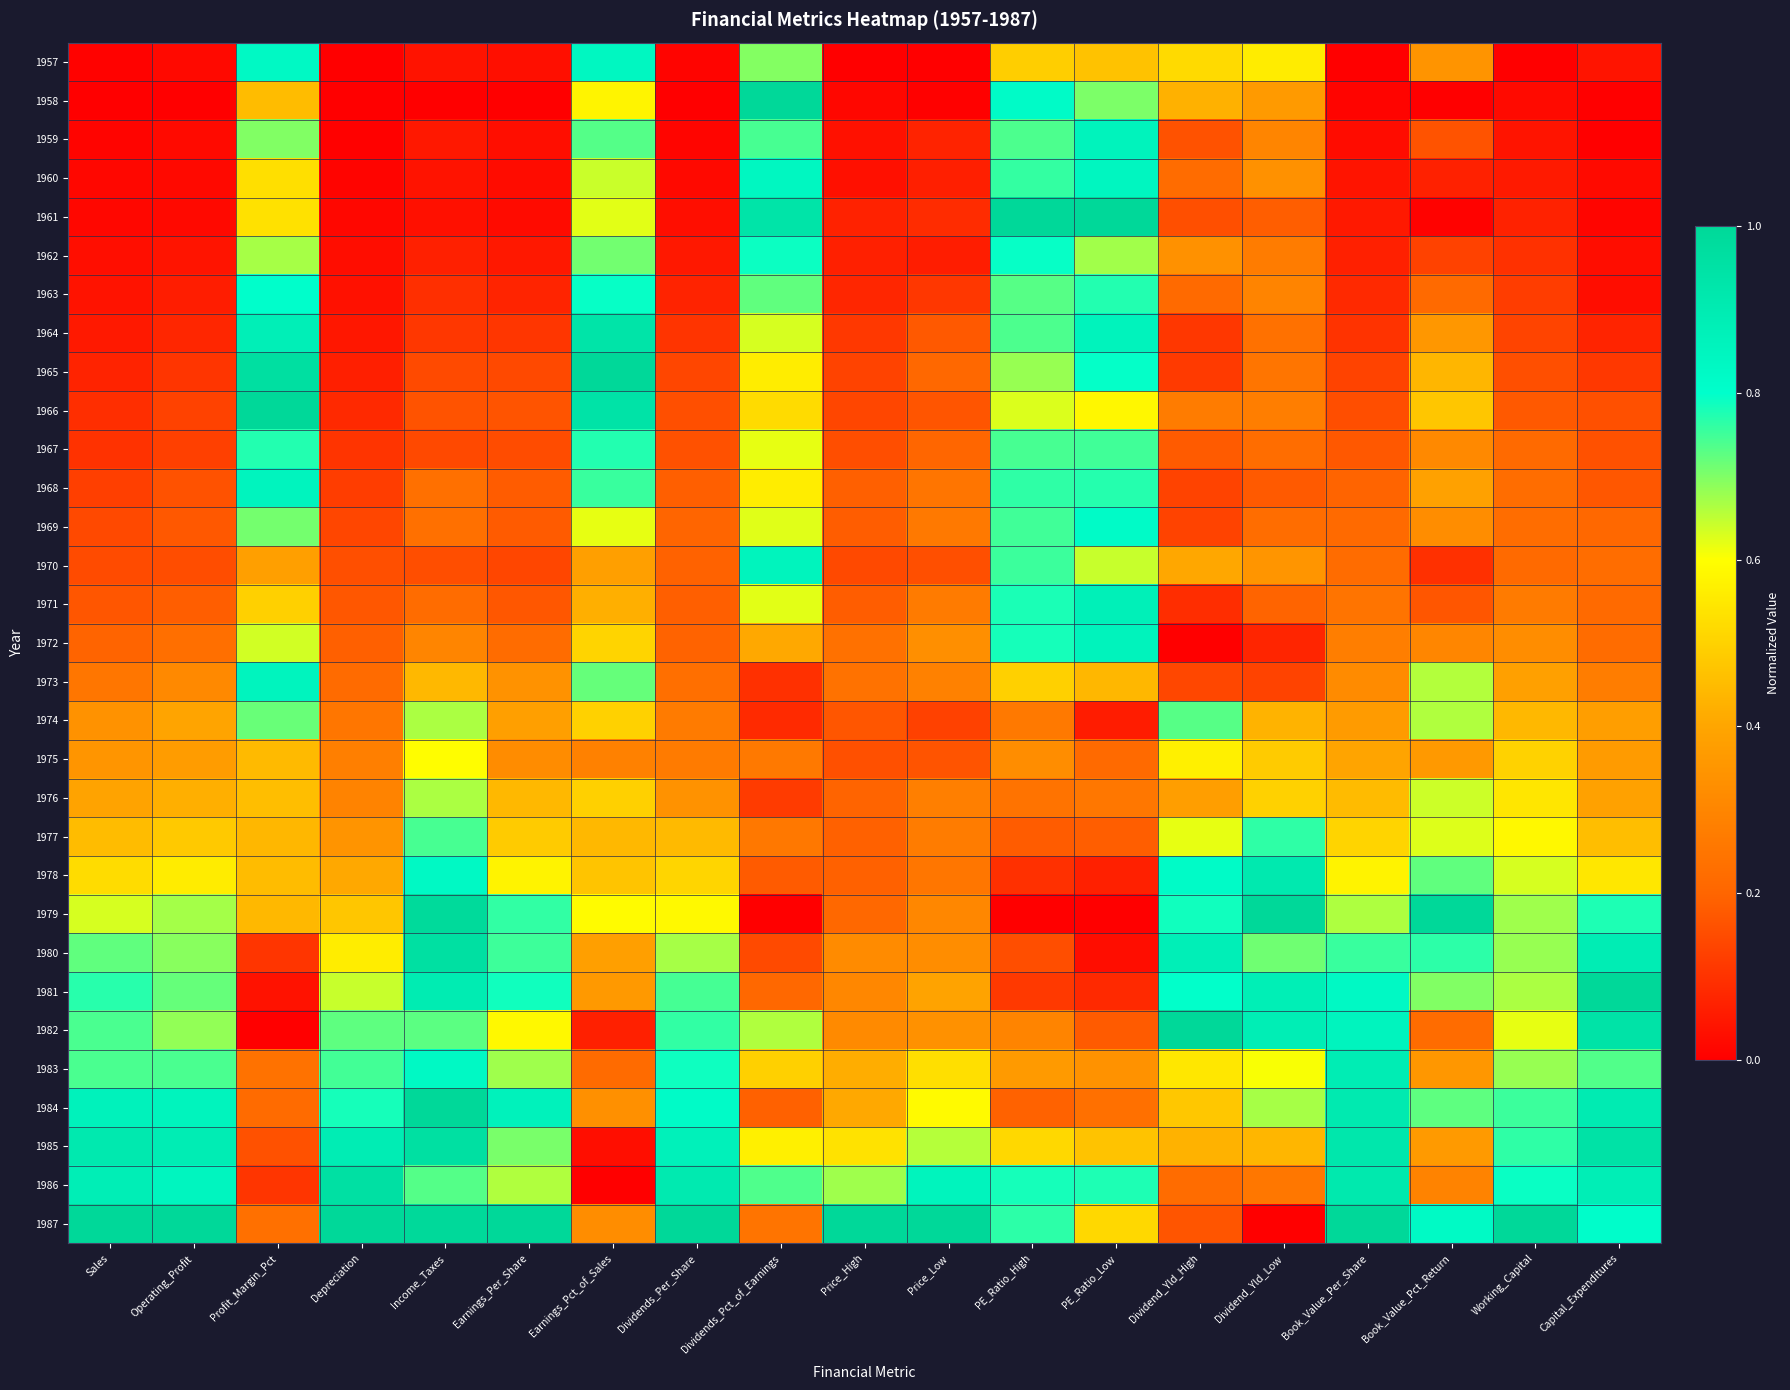

Reading right to left, what are all the values shown in this chart?

1957: Capital_Expenditures=0.0	Working_Capital=0.0	Book_Value_Pct_Return=0.3	Book_Value_Per_Share=0.0	Dividend_Yld_Low=0.6	Dividend_Yld_High=0.5	PE_Ratio_Low=0.5	PE_Ratio_High=0.5	Price_Low=0.0	Price_High=0.0	Dividends_Pct_of_Earnings=0.7	Dividends_Per_Share=0.0	Earnings_Pct_of_Sales=0.8	Earnings_Per_Share=0.0	Income_Taxes=0.0	Depreciation=0.0	Profit_Margin_Pct=0.8	Operating_Profit=0.0	Sales=0.0
1958: Capital_Expenditures=0.0	Working_Capital=0.0	Book_Value_Pct_Return=0.0	Book_Value_Per_Share=0.0	Dividend_Yld_Low=0.4	Dividend_Yld_High=0.4	PE_Ratio_Low=0.7	PE_Ratio_High=0.8	Price_Low=0.0	Price_High=0.0	Dividends_Pct_of_Earnings=1.0	Dividends_Per_Share=0.0	Earnings_Pct_of_Sales=0.6	Earnings_Per_Share=0.0	Income_Taxes=0.0	Depreciation=0.0	Profit_Margin_Pct=0.5	Operating_Profit=0.0	Sales=0.0
1959: Capital_Expenditures=0.0	Working_Capital=0.0	Book_Value_Pct_Return=0.2	Book_Value_Per_Share=0.0	Dividend_Yld_Low=0.3	Dividend_Yld_High=0.2	PE_Ratio_Low=0.9	PE_Ratio_High=0.7	Price_Low=0.1	Price_High=0.0	Dividends_Pct_of_Earnings=0.7	Dividends_Per_Share=0.0	Earnings_Pct_of_Sales=0.7	Earnings_Per_Share=0.0	Income_Taxes=0.1	Depreciation=0.0	Profit_Margin_Pct=0.7	Operating_Profit=0.0	Sales=0.0
1960: Capital_Expenditures=0.0	Working_Capital=0.1	Book_Value_Pct_Return=0.1	Book_Value_Per_Share=0.0	Dividend_Yld_Low=0.3	Dividend_Yld_High=0.2	PE_Ratio_Low=0.8	PE_Ratio_High=0.8	Price_Low=0.1	Price_High=0.0	Dividends_Pct_of_Earnings=0.8	Dividends_Per_Share=0.0	Earnings_Pct_of_Sales=0.6	Earnings_Per_Share=0.0	Income_Taxes=0.0	Depreciation=0.0	Profit_Margin_Pct=0.5	Operating_Profit=0.0	Sales=0.0
1961: Capital_Expenditures=0.0	Working_Capital=0.1	Book_Value_Pct_Return=0.0	Book_Value_Per_Share=0.1	Dividend_Yld_Low=0.2	Dividend_Yld_High=0.2	PE_Ratio_Low=1.0	PE_Ratio_High=1.0	Price_Low=0.1	Price_High=0.1	Dividends_Pct_of_Earnings=0.9	Dividends_Per_Share=0.0	Earnings_Pct_of_Sales=0.6	Earnings_Per_Share=0.0	Income_Taxes=0.0	Depreciation=0.0	Profit_Margin_Pct=0.5	Operating_Profit=0.0	Sales=0.0
1962: Capital_Expenditures=0.0	Working_Capital=0.1	Book_Value_Pct_Return=0.1	Book_Value_Per_Share=0.1	Dividend_Yld_Low=0.3	Dividend_Yld_High=0.3	PE_Ratio_Low=0.7	PE_Ratio_High=0.8	Price_Low=0.1	Price_High=0.1	Dividends_Pct_of_Earnings=0.8	Dividends_Per_Share=0.0	Earnings_Pct_of_Sales=0.7	Earnings_Per_Share=0.1	Income_Taxes=0.1	Depreciation=0.0	Profit_Margin_Pct=0.7	Operating_Profit=0.0	Sales=0.0
1963: Capital_Expenditures=0.0	Working_Capital=0.1	Book_Value_Pct_Return=0.2	Book_Value_Per_Share=0.1	Dividend_Yld_Low=0.3	Dividend_Yld_High=0.2	PE_Ratio_Low=0.8	PE_Ratio_High=0.7	Price_Low=0.1	Price_High=0.1	Dividends_Pct_of_Earnings=0.7	Dividends_Per_Share=0.1	Earnings_Pct_of_Sales=0.8	Earnings_Per_Share=0.1	Income_Taxes=0.1	Depreciation=0.0	Profit_Margin_Pct=0.8	Operating_Profit=0.1	Sales=0.0
1964: Capital_Expenditures=0.1	Working_Capital=0.1	Book_Value_Pct_Return=0.4	Book_Value_Per_Share=0.1	Dividend_Yld_Low=0.2	Dividend_Yld_High=0.1	PE_Ratio_Low=0.9	PE_Ratio_High=0.7	Price_Low=0.2	Price_High=0.1	Dividends_Pct_of_Earnings=0.6	Dividends_Per_Share=0.1	Earnings_Pct_of_Sales=0.9	Earnings_Per_Share=0.1	Income_Taxes=0.1	Depreciation=0.0	Profit_Margin_Pct=0.9	Operating_Profit=0.1	Sales=0.1
1965: Capital_Expenditures=0.1	Working_Capital=0.2	Book_Value_Pct_Return=0.4	Book_Value_Per_Share=0.1	Dividend_Yld_Low=0.2	Dividend_Yld_High=0.1	PE_Ratio_Low=0.8	PE_Ratio_High=0.7	Price_Low=0.2	Price_High=0.1	Dividends_Pct_of_Earnings=0.6	Dividends_Per_Share=0.1	Earnings_Pct_of_Sales=1.0	Earnings_Per_Share=0.1	Income_Taxes=0.1	Depreciation=0.1	Profit_Margin_Pct=1.0	Operating_Profit=0.1	Sales=0.1
1966: Capital_Expenditures=0.2	Working_Capital=0.2	Book_Value_Pct_Return=0.5	Book_Value_Per_Share=0.2	Dividend_Yld_Low=0.3	Dividend_Yld_High=0.3	PE_Ratio_Low=0.6	PE_Ratio_High=0.6	Price_Low=0.2	Price_High=0.1	Dividends_Pct_of_Earnings=0.5	Dividends_Per_Share=0.2	Earnings_Pct_of_Sales=0.9	Earnings_Per_Share=0.2	Income_Taxes=0.2	Depreciation=0.1	Profit_Margin_Pct=1.0	Operating_Profit=0.1	Sales=0.1
1967: Capital_Expenditures=0.2	Working_Capital=0.2	Book_Value_Pct_Return=0.3	Book_Value_Per_Share=0.2	Dividend_Yld_Low=0.2	Dividend_Yld_High=0.2	PE_Ratio_Low=0.7	PE_Ratio_High=0.7	Price_Low=0.2	Price_High=0.2	Dividends_Pct_of_Earnings=0.6	Dividends_Per_Share=0.2	Earnings_Pct_of_Sales=0.8	Earnings_Per_Share=0.2	Income_Taxes=0.1	Depreciation=0.1	Profit_Margin_Pct=0.8	Operating_Profit=0.1	Sales=0.1
1968: Capital_Expenditures=0.2	Working_Capital=0.2	Book_Value_Pct_Return=0.4	Book_Value_Per_Share=0.2	Dividend_Yld_Low=0.2	Dividend_Yld_High=0.1	PE_Ratio_Low=0.8	PE_Ratio_High=0.8	Price_Low=0.2	Price_High=0.2	Dividends_Pct_of_Earnings=0.6	Dividends_Per_Share=0.2	Earnings_Pct_of_Sales=0.8	Earnings_Per_Share=0.2	Income_Taxes=0.2	Depreciation=0.1	Profit_Margin_Pct=0.9	Operating_Profit=0.2	Sales=0.1
1969: Capital_Expenditures=0.2	Working_Capital=0.2	Book_Value_Pct_Return=0.3	Book_Value_Per_Share=0.2	Dividend_Yld_Low=0.2	Dividend_Yld_High=0.1	PE_Ratio_Low=0.8	PE_Ratio_High=0.7	Price_Low=0.3	Price_High=0.2	Dividends_Pct_of_Earnings=0.6	Dividends_Per_Share=0.2	Earnings_Pct_of_Sales=0.6	Earnings_Per_Share=0.2	Income_Taxes=0.2	Depreciation=0.1	Profit_Margin_Pct=0.7	Operating_Profit=0.2	Sales=0.1
1970: Capital_Expenditures=0.2	Working_Capital=0.2	Book_Value_Pct_Return=0.1	Book_Value_Per_Share=0.2	Dividend_Yld_Low=0.3	Dividend_Yld_High=0.4	PE_Ratio_Low=0.6	PE_Ratio_High=0.8	Price_Low=0.2	Price_High=0.1	Dividends_Pct_of_Earnings=0.9	Dividends_Per_Share=0.2	Earnings_Pct_of_Sales=0.4	Earnings_Per_Share=0.1	Income_Taxes=0.2	Depreciation=0.2	Profit_Margin_Pct=0.4	Operating_Profit=0.2	Sales=0.1
1971: Capital_Expenditures=0.2	Working_Capital=0.3	Book_Value_Pct_Return=0.2	Book_Value_Per_Share=0.2	Dividend_Yld_Low=0.2	Dividend_Yld_High=0.1	PE_Ratio_Low=0.9	PE_Ratio_High=0.8	Price_Low=0.3	Price_High=0.2	Dividends_Pct_of_Earnings=0.6	Dividends_Per_Share=0.2	Earnings_Pct_of_Sales=0.4	Earnings_Per_Share=0.2	Income_Taxes=0.2	Depreciation=0.2	Profit_Margin_Pct=0.5	Operating_Profit=0.2	Sales=0.2
1972: Capital_Expenditures=0.2	Working_Capital=0.3	Book_Value_Pct_Return=0.3	Book_Value_Per_Share=0.3	Dividend_Yld_Low=0.1	Dividend_Yld_High=0.0	PE_Ratio_Low=0.9	PE_Ratio_High=0.8	Price_Low=0.3	Price_High=0.2	Dividends_Pct_of_Earnings=0.4	Dividends_Per_Share=0.2	Earnings_Pct_of_Sales=0.5	Earnings_Per_Share=0.2	Income_Taxes=0.3	Depreciation=0.2	Profit_Margin_Pct=0.6	Operating_Profit=0.2	Sales=0.2
1973: Capital_Expenditures=0.3	Working_Capital=0.4	Book_Value_Pct_Return=0.7	Book_Value_Per_Share=0.3	Dividend_Yld_Low=0.1	Dividend_Yld_High=0.1	PE_Ratio_Low=0.4	PE_Ratio_High=0.5	Price_Low=0.3	Price_High=0.2	Dividends_Pct_of_Earnings=0.1	Dividends_Per_Share=0.2	Earnings_Pct_of_Sales=0.7	Earnings_Per_Share=0.3	Income_Taxes=0.4	Depreciation=0.2	Profit_Margin_Pct=0.9	Operating_Profit=0.3	Sales=0.3
1974: Capital_Expenditures=0.4	Working_Capital=0.4	Book_Value_Pct_Return=0.7	Book_Value_Per_Share=0.4	Dividend_Yld_Low=0.4	Dividend_Yld_High=0.7	PE_Ratio_Low=0.1	PE_Ratio_High=0.3	Price_Low=0.1	Price_High=0.2	Dividends_Pct_of_Earnings=0.1	Dividends_Per_Share=0.3	Earnings_Pct_of_Sales=0.5	Earnings_Per_Share=0.4	Income_Taxes=0.7	Depreciation=0.3	Profit_Margin_Pct=0.7	Operating_Profit=0.4	Sales=0.3
1975: Capital_Expenditures=0.4	Working_Capital=0.5	Book_Value_Pct_Return=0.4	Book_Value_Per_Share=0.4	Dividend_Yld_Low=0.5	Dividend_Yld_High=0.6	PE_Ratio_Low=0.2	PE_Ratio_High=0.3	Price_Low=0.2	Price_High=0.2	Dividends_Pct_of_Earnings=0.3	Dividends_Per_Share=0.3	Earnings_Pct_of_Sales=0.3	Earnings_Per_Share=0.3	Income_Taxes=0.6	Depreciation=0.3	Profit_Margin_Pct=0.4	Operating_Profit=0.4	Sales=0.3
1976: Capital_Expenditures=0.4	Working_Capital=0.5	Book_Value_Pct_Return=0.6	Book_Value_Per_Share=0.4	Dividend_Yld_Low=0.5	Dividend_Yld_High=0.4	PE_Ratio_Low=0.3	PE_Ratio_High=0.2	Price_Low=0.3	Price_High=0.2	Dividends_Pct_of_Earnings=0.1	Dividends_Per_Share=0.3	Earnings_Pct_of_Sales=0.5	Earnings_Per_Share=0.4	Income_Taxes=0.7	Depreciation=0.3	Profit_Margin_Pct=0.5	Operating_Profit=0.4	Sales=0.4
1977: Capital_Expenditures=0.5	Working_Capital=0.6	Book_Value_Pct_Return=0.6	Book_Value_Per_Share=0.5	Dividend_Yld_Low=0.8	Dividend_Yld_High=0.6	PE_Ratio_Low=0.2	PE_Ratio_High=0.2	Price_Low=0.3	Price_High=0.2	Dividends_Pct_of_Earnings=0.3	Dividends_Per_Share=0.4	Earnings_Pct_of_Sales=0.4	Earnings_Per_Share=0.5	Income_Taxes=0.7	Depreciation=0.3	Profit_Margin_Pct=0.4	Operating_Profit=0.5	Sales=0.5
1978: Capital_Expenditures=0.5	Working_Capital=0.6	Book_Value_Pct_Return=0.7	Book_Value_Per_Share=0.6	Dividend_Yld_Low=0.9	Dividend_Yld_High=0.8	PE_Ratio_Low=0.1	PE_Ratio_High=0.1	Price_Low=0.3	Price_High=0.2	Dividends_Pct_of_Earnings=0.2	Dividends_Per_Share=0.5	Earnings_Pct_of_Sales=0.5	Earnings_Per_Share=0.6	Income_Taxes=0.8	Depreciation=0.4	Profit_Margin_Pct=0.5	Operating_Profit=0.6	Sales=0.5
1979: Capital_Expenditures=0.8	Working_Capital=0.7	Book_Value_Pct_Return=1.0	Book_Value_Per_Share=0.7	Dividend_Yld_Low=1.0	Dividend_Yld_High=0.8	PE_Ratio_Low=0.0	PE_Ratio_High=0.0	Price_Low=0.3	Price_High=0.2	Dividends_Pct_of_Earnings=0.0	Dividends_Per_Share=0.6	Earnings_Pct_of_Sales=0.6	Earnings_Per_Share=0.8	Income_Taxes=1.0	Depreciation=0.5	Profit_Margin_Pct=0.4	Operating_Profit=0.7	Sales=0.6
1980: Capital_Expenditures=0.9	Working_Capital=0.7	Book_Value_Pct_Return=0.8	Book_Value_Per_Share=0.8	Dividend_Yld_Low=0.7	Dividend_Yld_High=0.9	PE_Ratio_Low=0.0	PE_Ratio_High=0.2	Price_Low=0.3	Price_High=0.3	Dividends_Pct_of_Earnings=0.1	Dividends_Per_Share=0.7	Earnings_Pct_of_Sales=0.4	Earnings_Per_Share=0.8	Income_Taxes=1.0	Depreciation=0.6	Profit_Margin_Pct=0.1	Operating_Profit=0.7	Sales=0.7
1981: Capital_Expenditures=1.0	Working_Capital=0.7	Book_Value_Pct_Return=0.7	Book_Value_Per_Share=0.8	Dividend_Yld_Low=0.9	Dividend_Yld_High=0.8	PE_Ratio_Low=0.1	PE_Ratio_High=0.1	Price_Low=0.4	Price_High=0.3	Dividends_Pct_of_Earnings=0.2	Dividends_Per_Share=0.7	Earnings_Pct_of_Sales=0.4	Earnings_Per_Share=0.8	Income_Taxes=0.9	Depreciation=0.6	Profit_Margin_Pct=0.0	Operating_Profit=0.7	Sales=0.8
1982: Capital_Expenditures=0.9	Working_Capital=0.6	Book_Value_Pct_Return=0.2	Book_Value_Per_Share=0.9	Dividend_Yld_Low=0.9	Dividend_Yld_High=1.0	PE_Ratio_Low=0.2	PE_Ratio_High=0.3	Price_Low=0.3	Price_High=0.3	Dividends_Pct_of_Earnings=0.7	Dividends_Per_Share=0.8	Earnings_Pct_of_Sales=0.1	Earnings_Per_Share=0.6	Income_Taxes=0.7	Depreciation=0.7	Profit_Margin_Pct=0.0	Operating_Profit=0.7	Sales=0.7
1983: Capital_Expenditures=0.7	Working_Capital=0.7	Book_Value_Pct_Return=0.4	Book_Value_Per_Share=0.9	Dividend_Yld_Low=0.6	Dividend_Yld_High=0.5	PE_Ratio_Low=0.3	PE_Ratio_High=0.4	Price_Low=0.5	Price_High=0.4	Dividends_Pct_of_Earnings=0.5	Dividends_Per_Share=0.8	Earnings_Pct_of_Sales=0.2	Earnings_Per_Share=0.7	Income_Taxes=0.8	Depreciation=0.7	Profit_Margin_Pct=0.2	Operating_Profit=0.7	Sales=0.7
1984: Capital_Expenditures=0.9	Working_Capital=0.8	Book_Value_Pct_Return=0.7	Book_Value_Per_Share=0.9	Dividend_Yld_Low=0.7	Dividend_Yld_High=0.5	PE_Ratio_Low=0.2	PE_Ratio_High=0.2	Price_Low=0.6	Price_High=0.4	Dividends_Pct_of_Earnings=0.2	Dividends_Per_Share=0.8	Earnings_Pct_of_Sales=0.3	Earnings_Per_Share=0.9	Income_Taxes=1.0	Depreciation=0.8	Profit_Margin_Pct=0.2	Operating_Profit=0.9	Sales=0.9
1985: Capital_Expenditures=0.9	Working_Capital=0.8	Book_Value_Pct_Return=0.4	Book_Value_Per_Share=0.9	Dividend_Yld_Low=0.4	Dividend_Yld_High=0.4	PE_Ratio_Low=0.5	PE_Ratio_High=0.5	Price_Low=0.7	Price_High=0.5	Dividends_Pct_of_Earnings=0.6	Dividends_Per_Share=0.9	Earnings_Pct_of_Sales=0.0	Earnings_Per_Share=0.7	Income_Taxes=1.0	Depreciation=0.9	Profit_Margin_Pct=0.2	Operating_Profit=0.9	Sales=0.9
1986: Capital_Expenditures=0.9	Working_Capital=0.8	Book_Value_Pct_Return=0.3	Book_Value_Per_Share=0.9	Dividend_Yld_Low=0.3	Dividend_Yld_High=0.2	PE_Ratio_Low=0.8	PE_Ratio_High=0.8	Price_Low=0.9	Price_High=0.7	Dividends_Pct_of_Earnings=0.7	Dividends_Per_Share=0.9	Earnings_Pct_of_Sales=0.0	Earnings_Per_Share=0.7	Income_Taxes=0.7	Depreciation=1.0	Profit_Margin_Pct=0.1	Operating_Profit=0.8	Sales=0.9
1987: Capital_Expenditures=0.8	Working_Capital=1.0	Book_Value_Pct_Return=0.8	Book_Value_Per_Share=1.0	Dividend_Yld_Low=0.0	Dividend_Yld_High=0.2	PE_Ratio_Low=0.5	PE_Ratio_High=0.8	Price_Low=1.0	Price_High=1.0	Dividends_Pct_of_Earnings=0.2	Dividends_Per_Share=1.0	Earnings_Pct_of_Sales=0.3	Earnings_Per_Share=1.0	Income_Taxes=1.0	Depreciation=1.0	Profit_Margin_Pct=0.2	Operating_Profit=1.0	Sales=1.0